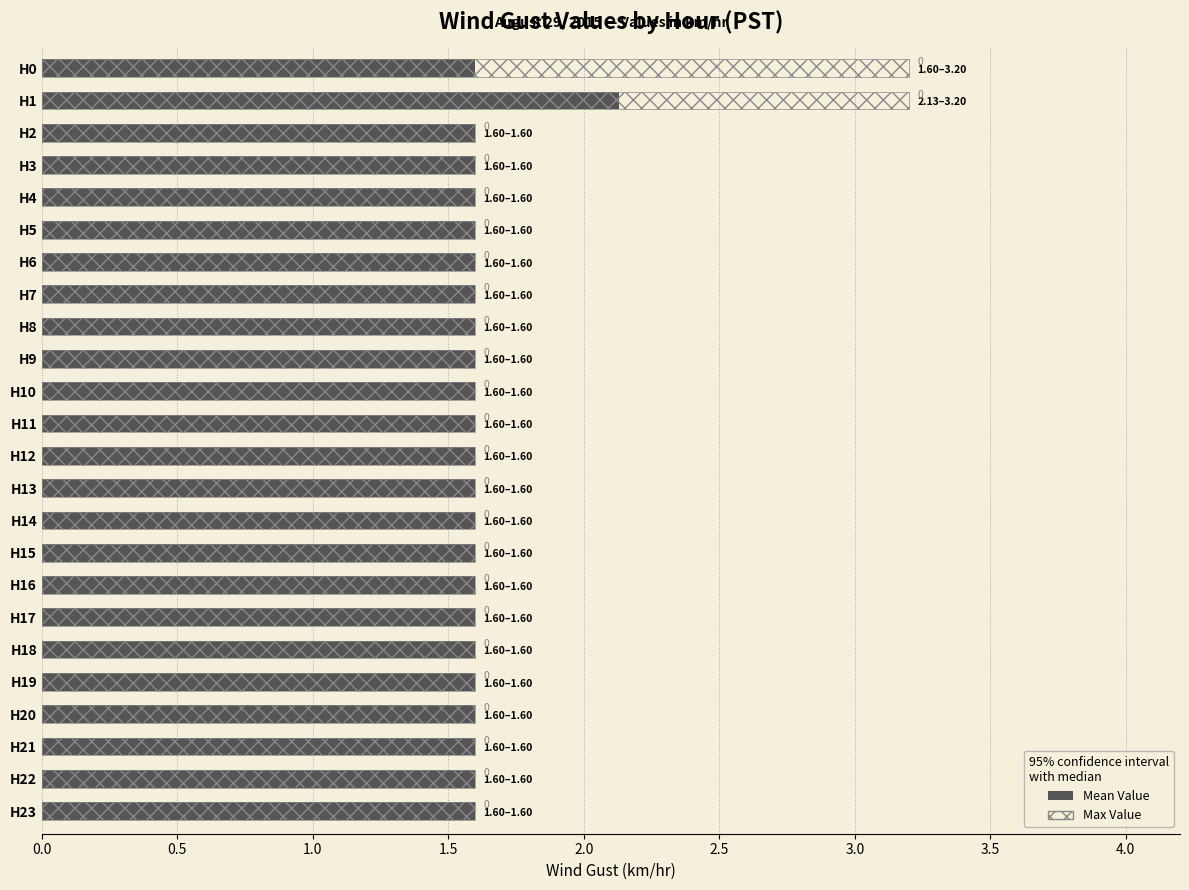

How many bars are there in total?

48